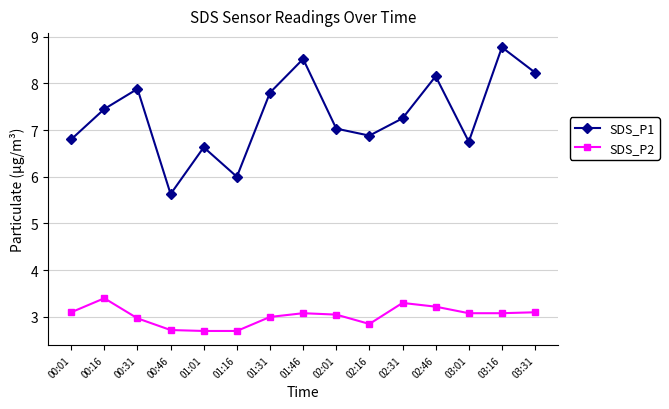

Is this an area chart (filled region under the line)?

No